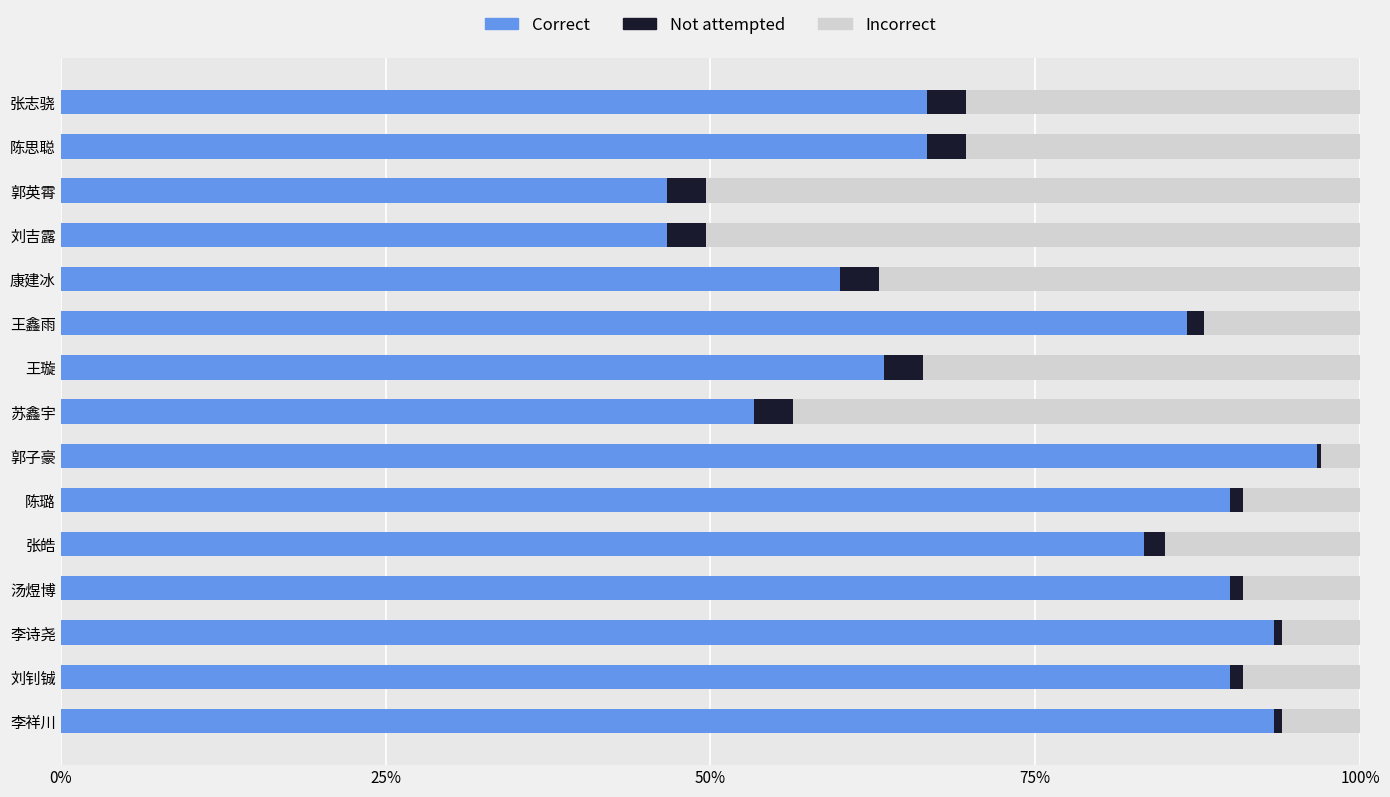

The value of Correct at 李诗尧 is 139.8. True or false?

False